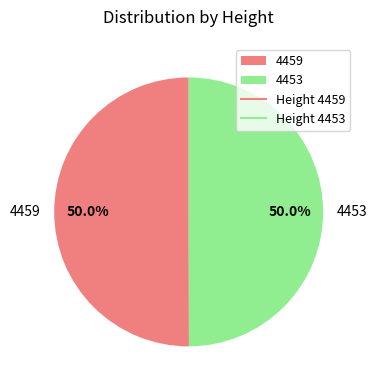

True or false: 4453 accounts for 50% of the total.

True